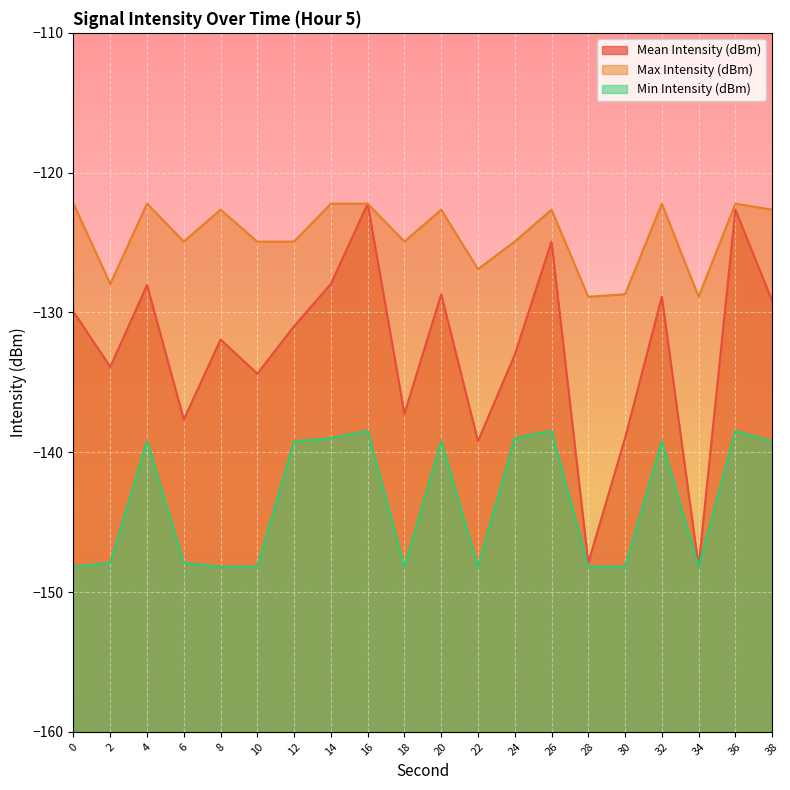

How many interior local valleys does the Min Intensity (dBm) series have?

3